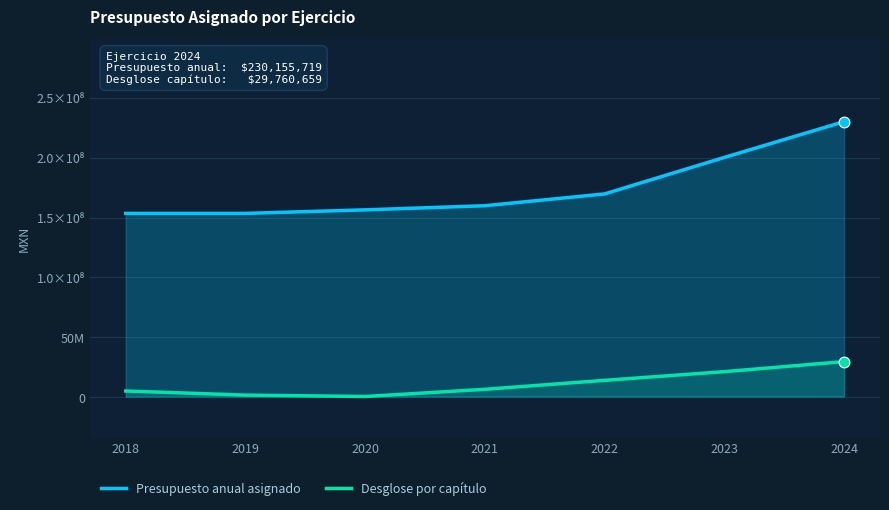

What is the total value across all series at 2022?

183876674.0